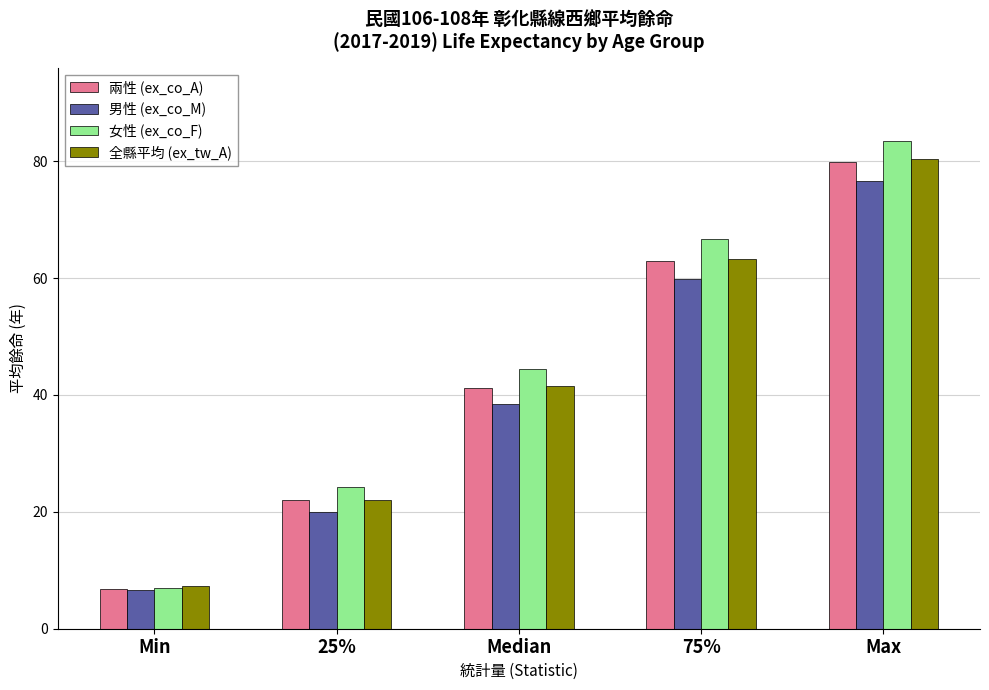

Read the 女性 (ex_co_F) value at Median.

44.4